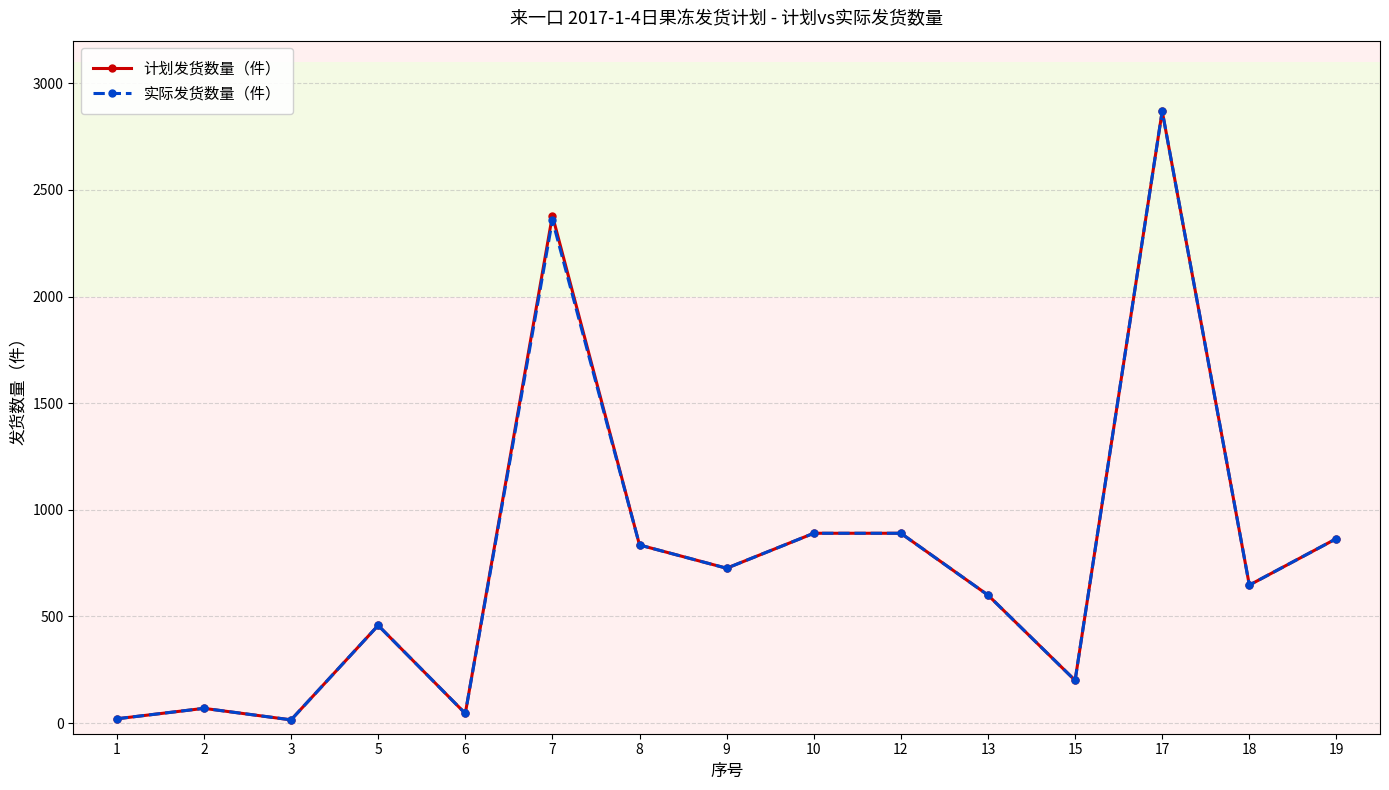

At how many categories does at least one series exceed 1226?

2